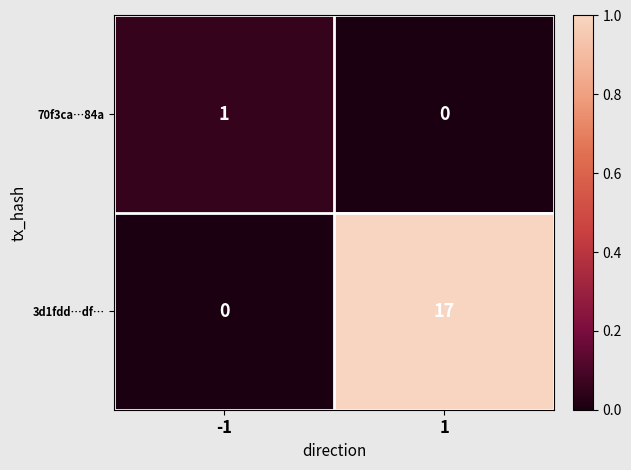

Reading left to right, extract all data points from this chart.

70f3ca…84a: -1=1	1=0
3d1fdd…df…: -1=0	1=17